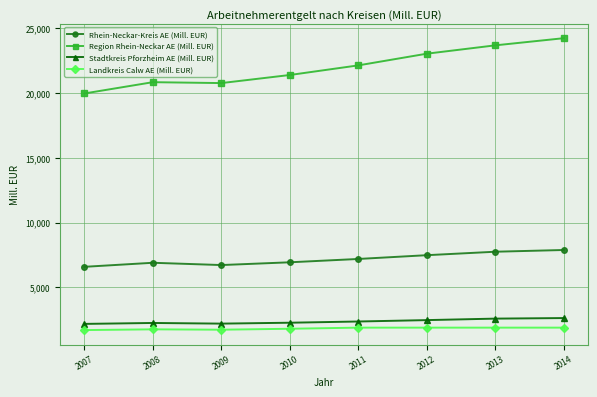

What is the total value across all series at 2012?

34874.1